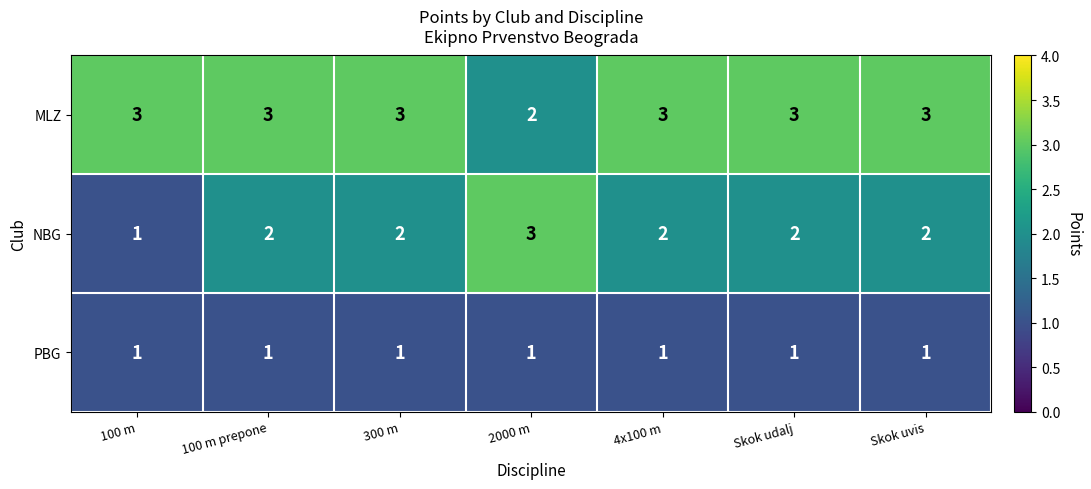

What is the highest value of the MLZ series?

3